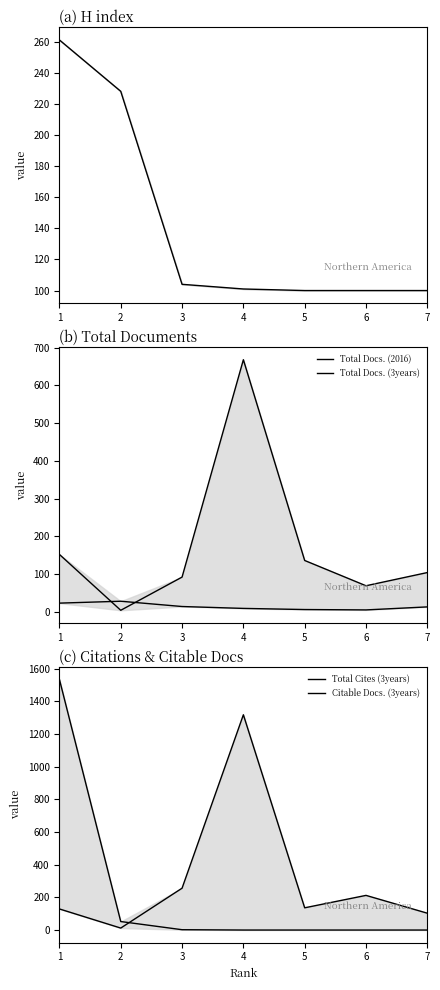

At how many categories does at least one series exceed 974?

2